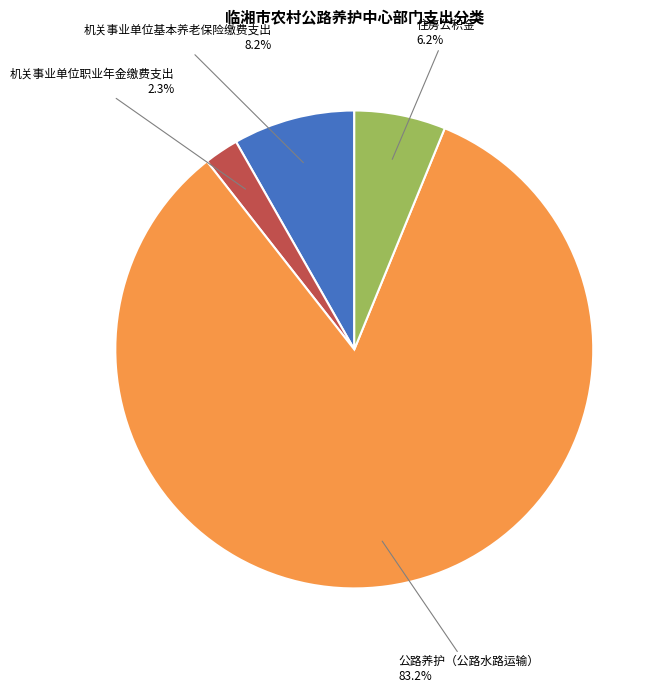

Between 公路养护（公路水路运输） and 住房公积金, which is larger?

公路养护（公路水路运输）